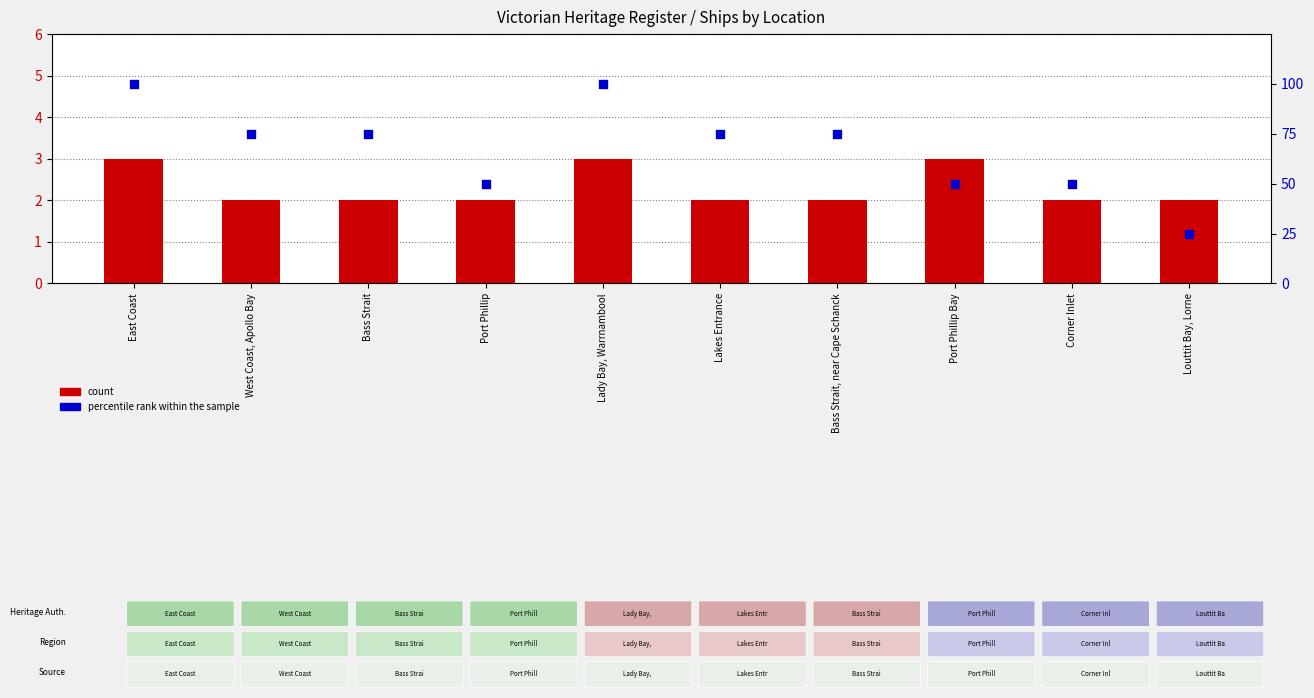

At how many categories does at least one series exceed 90?

2